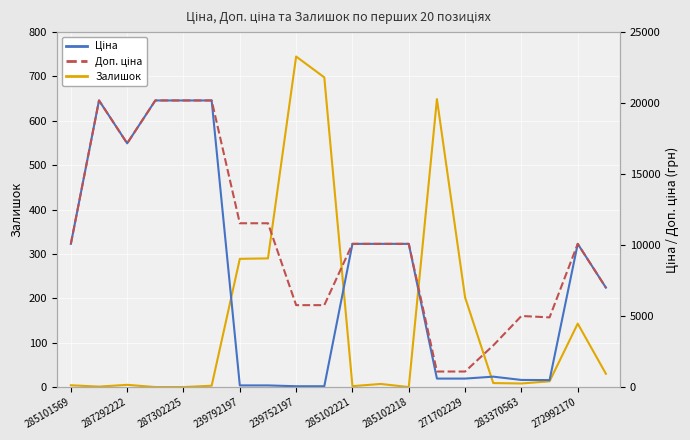

The value of Залишок at 271702229 is 296. True or false?

False